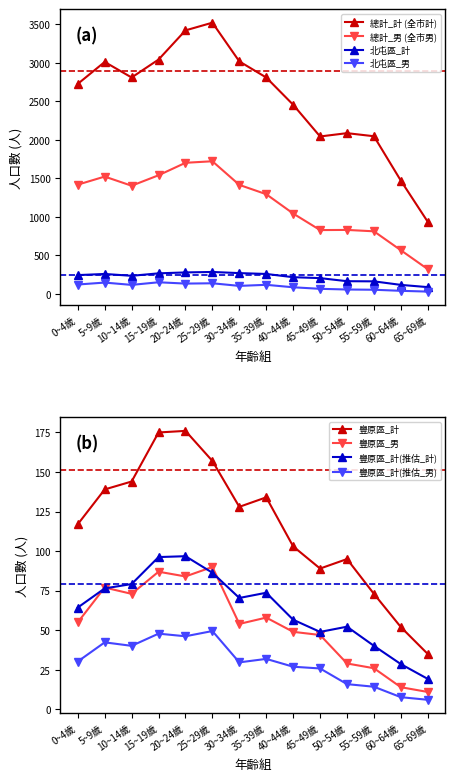

What is the label of the 11th point from the right?

15~19歲